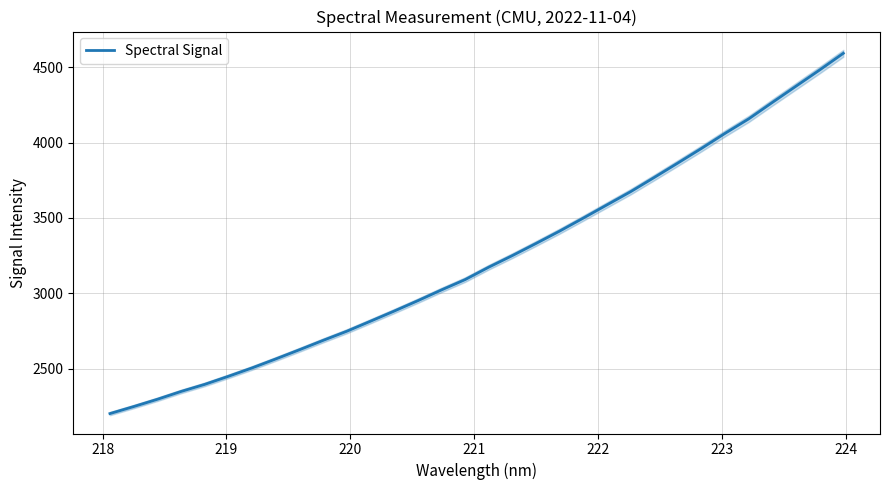

How many values exceed 3173?

16